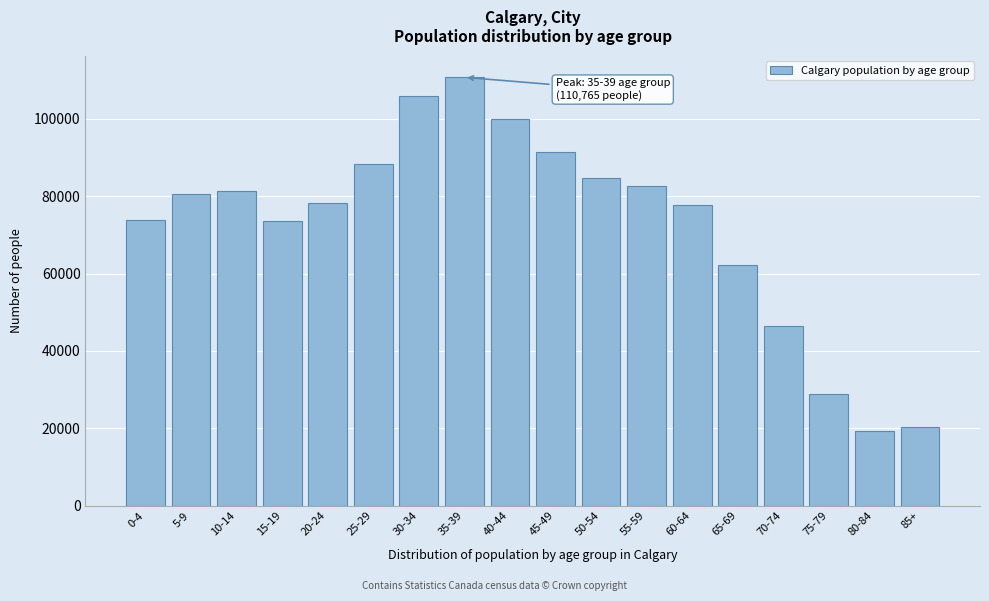

What is the value of the 2nd bar from the left?

80585